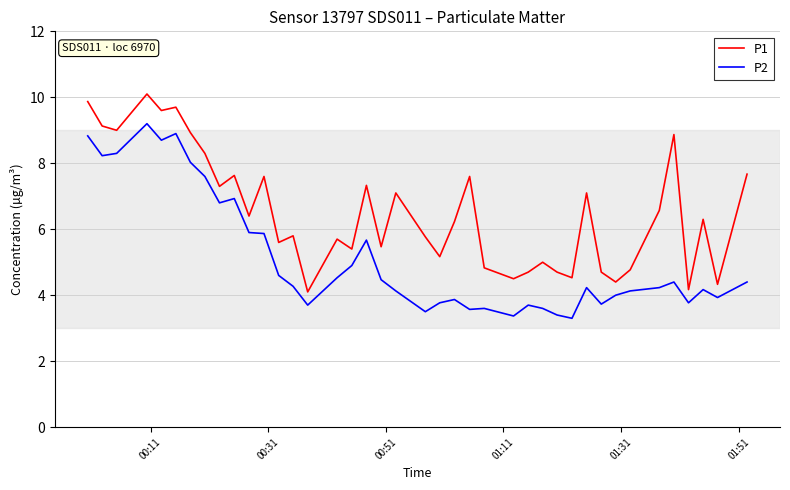

True or false: P2 and P1 cross at least once.

False